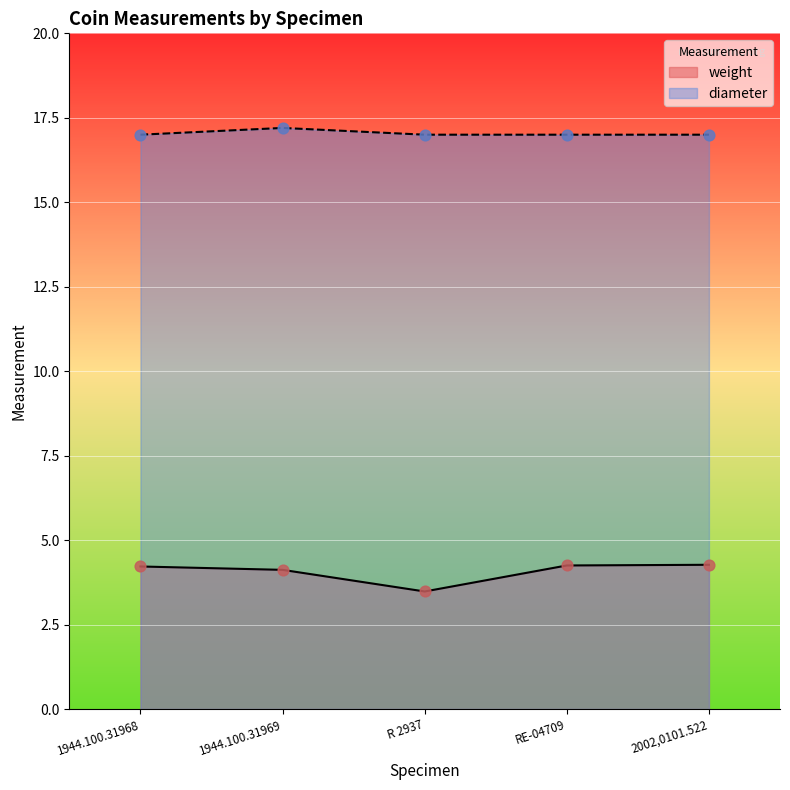

What is the total value across all series at 1944.100.31968?

21.2